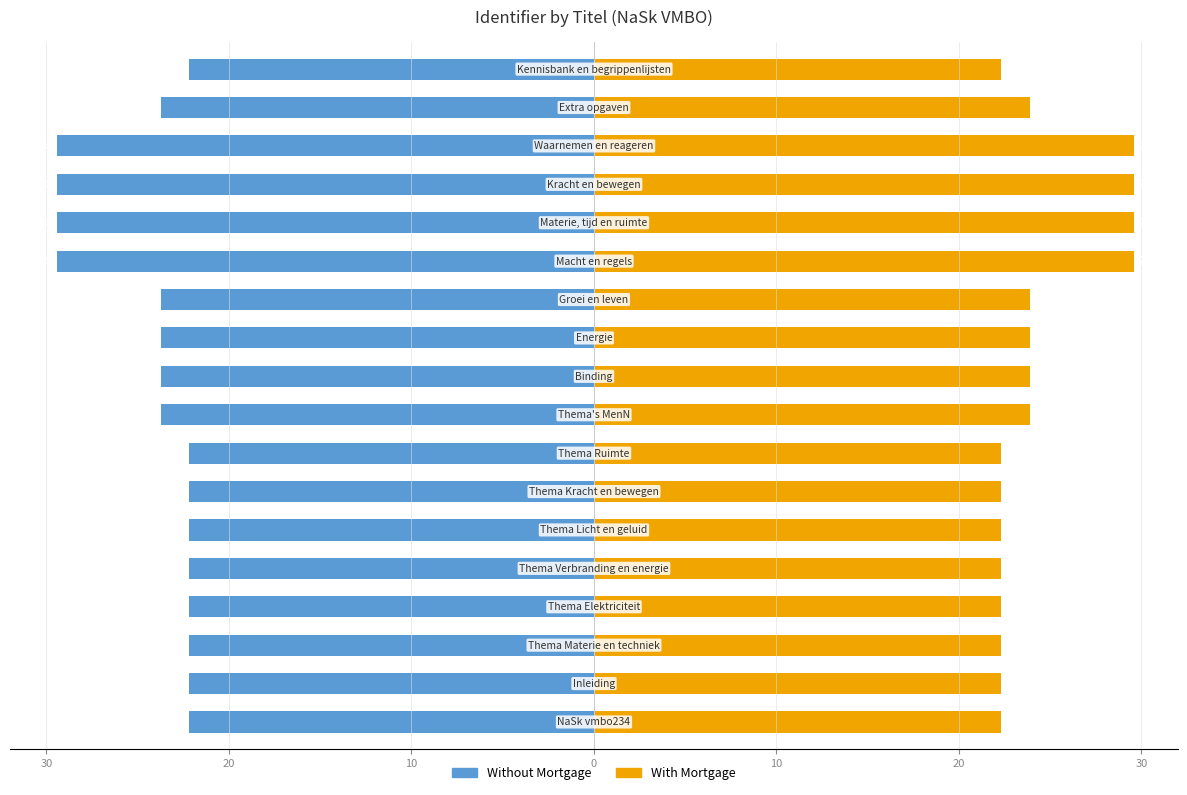

What is the minimum value shown in the chart?

-29.4